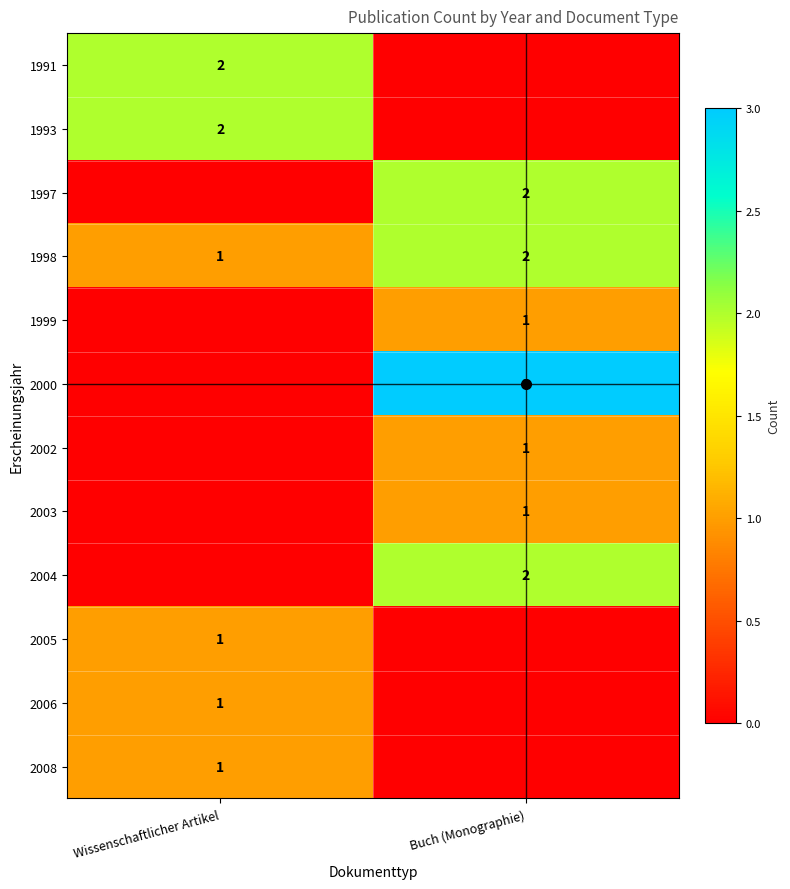

Where is 2004 nearest to the value 1?

Wissenschaftlicher Artikel